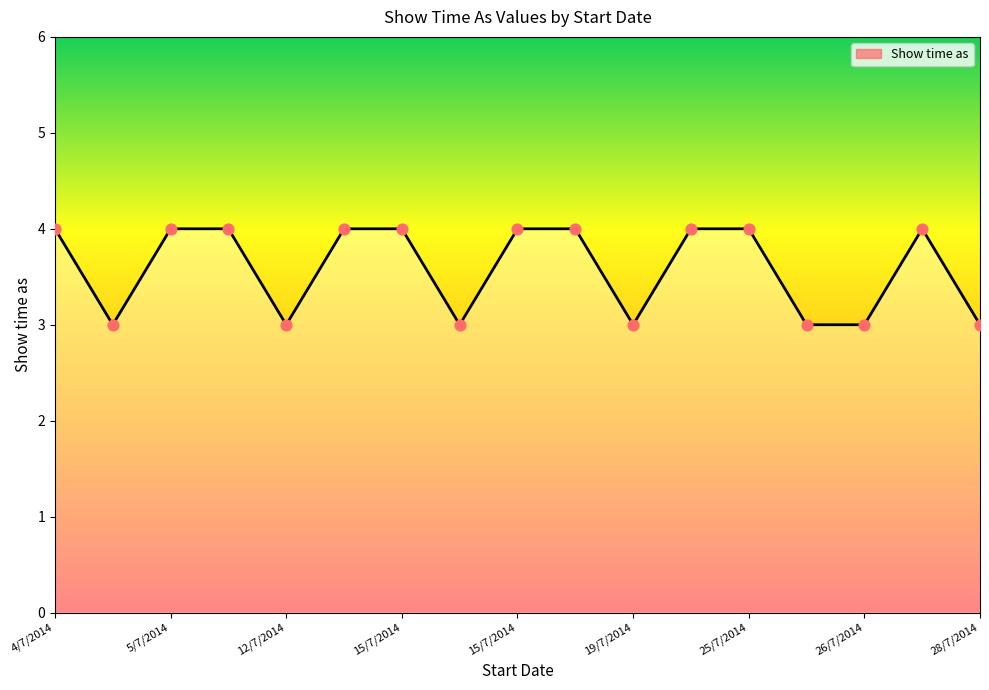

What is the minimum value shown in the chart?

3